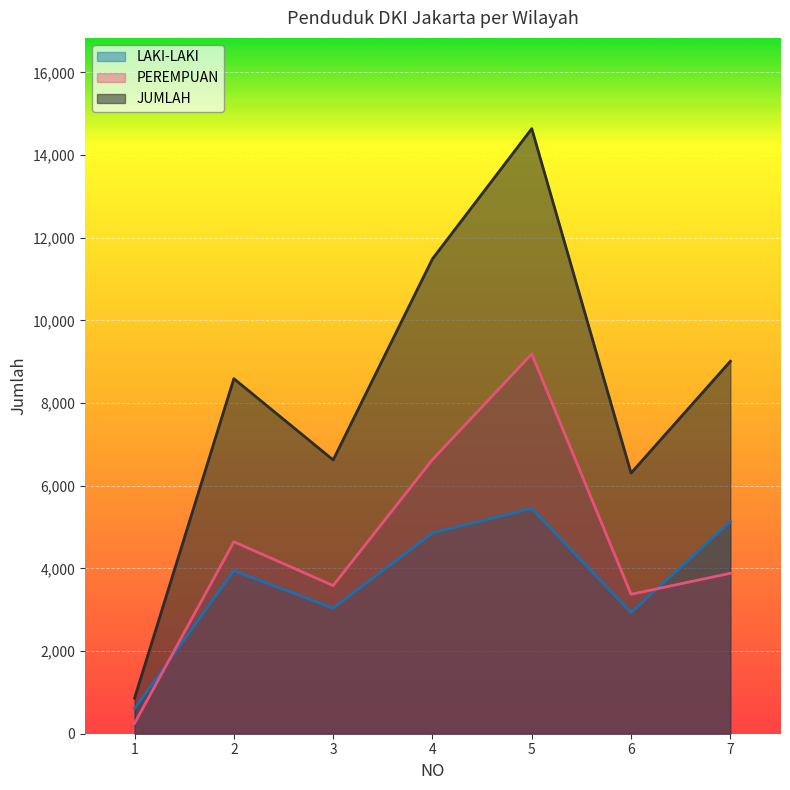

Which category has the highest value across all series?

5